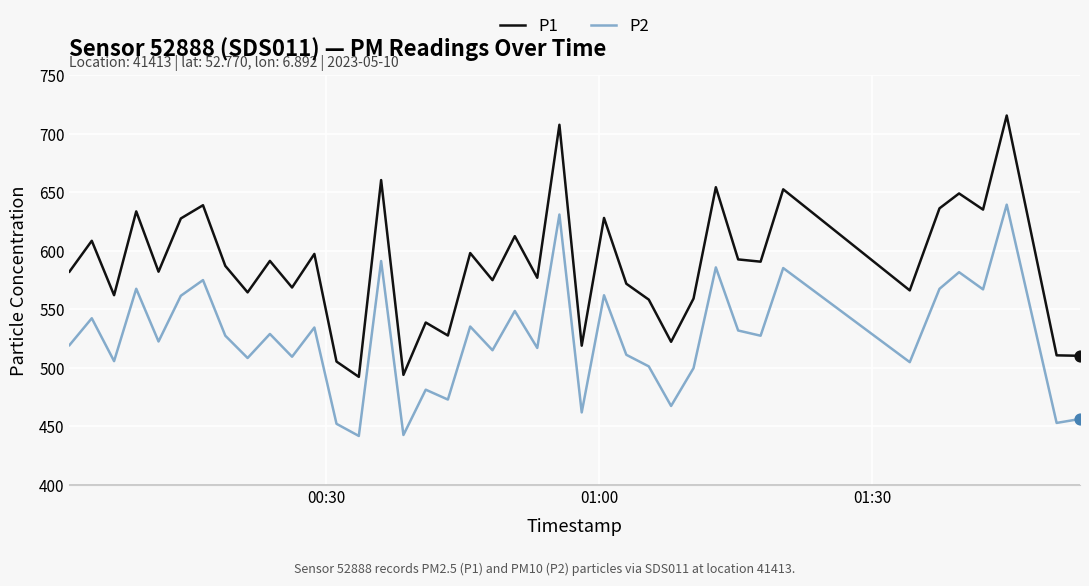

Which series has the largest total across all categories?

P1